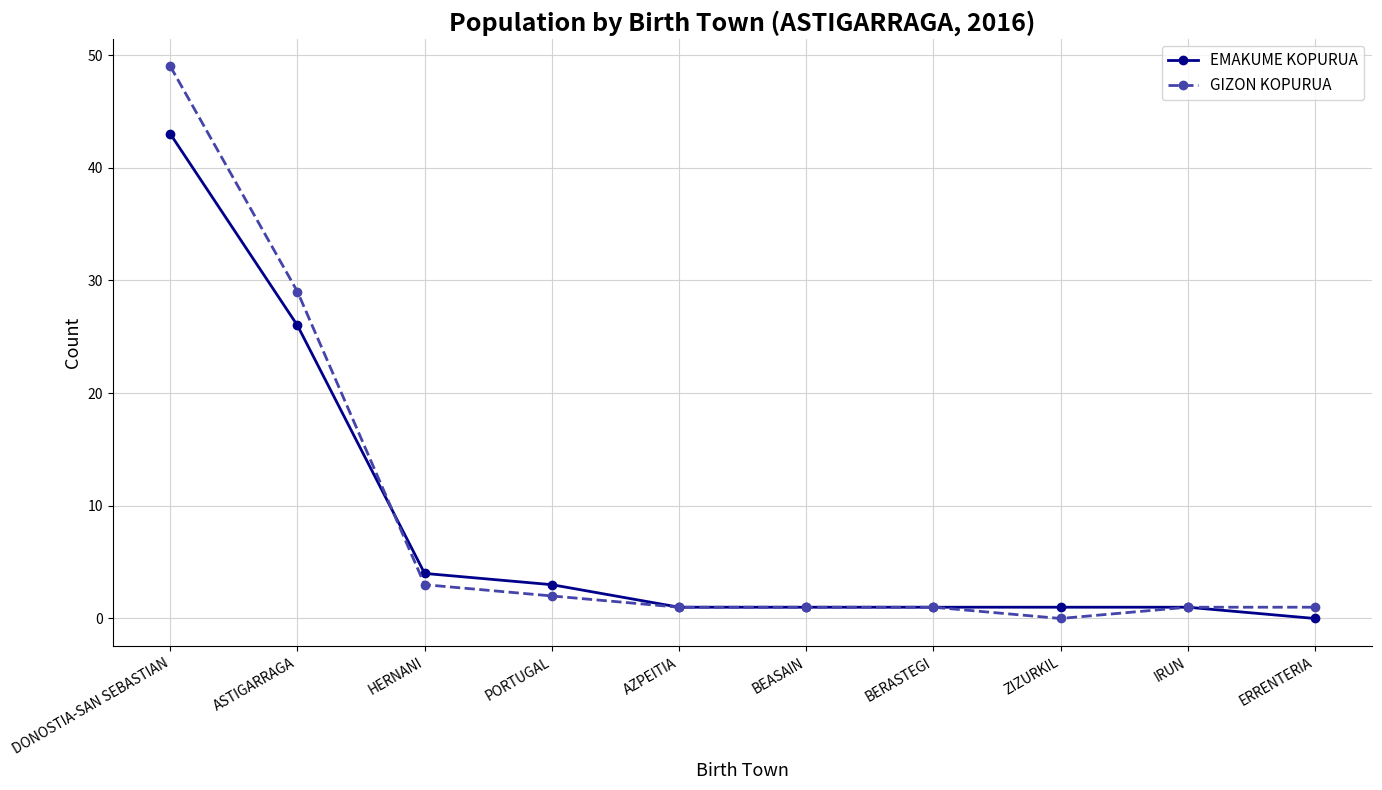

Where is EMAKUME KOPURUA nearest to the value 21?

ASTIGARRAGA